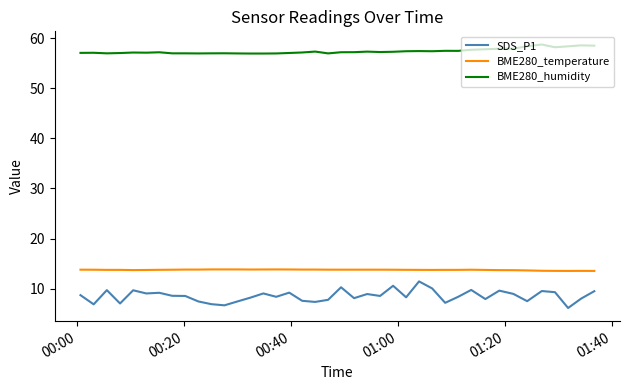

List the series in order of their peak value, lowest first.

SDS_P1, BME280_temperature, BME280_humidity